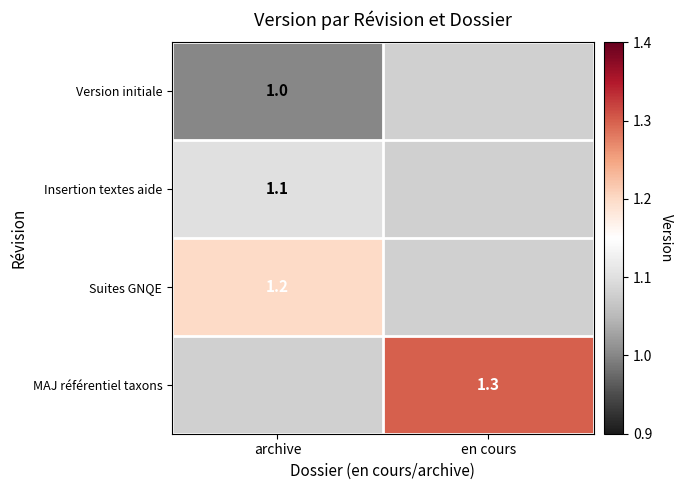

True or false: Suites GNQE has a value of 1.2 at archive.

True